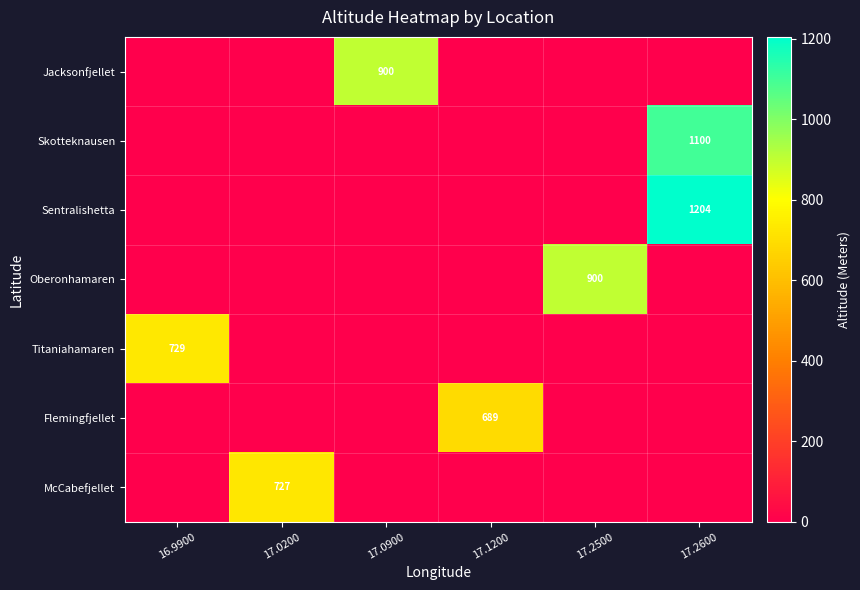

The McCabefjellet series shows 455 at 17.0200. True or false?

False